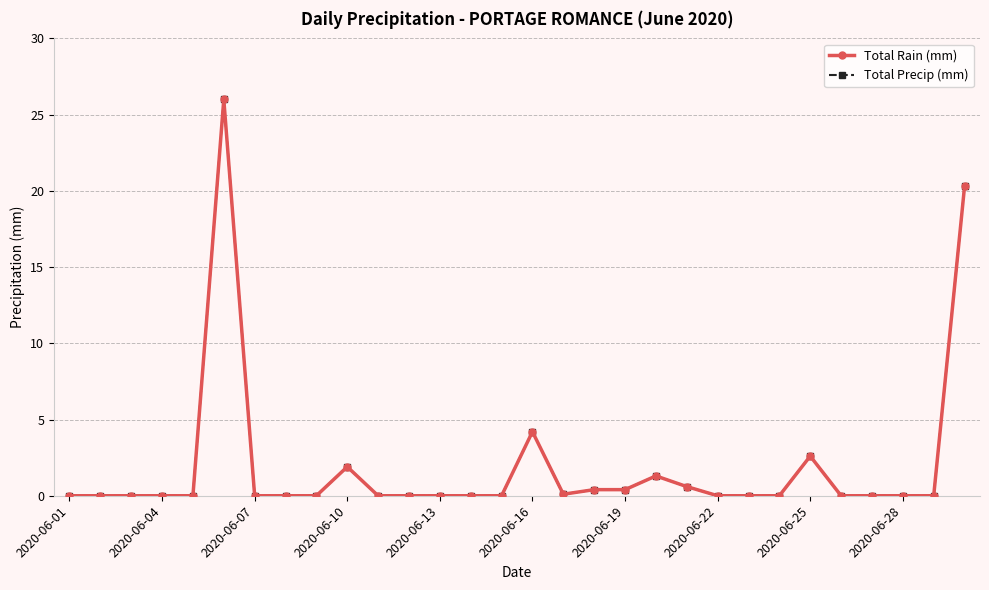

Is this an area chart (filled region under the line)?

No